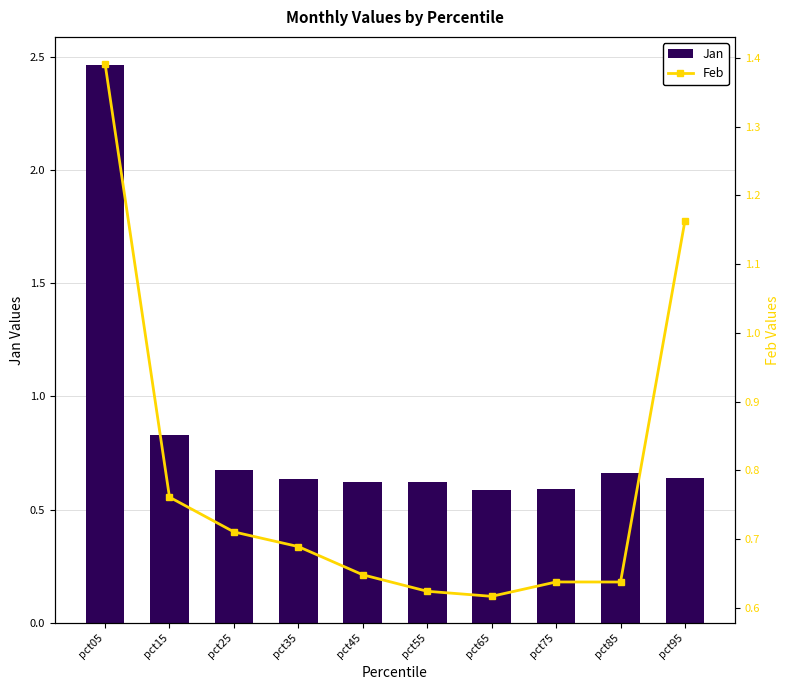

Is it true that Jan equals 0.6 at pct75?

True